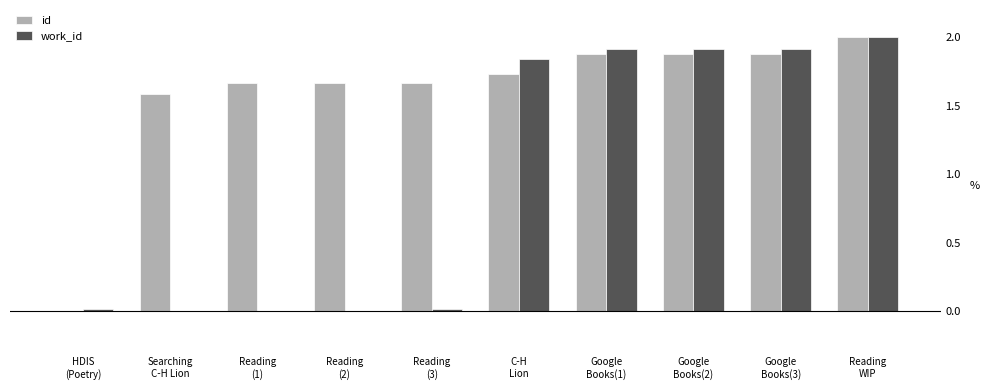

Does the chart contain stacked bars?

No